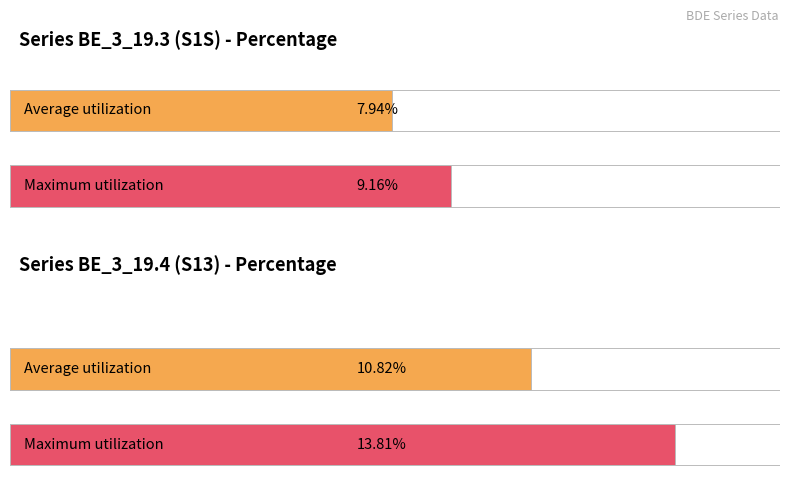

Which series has the widest spread of values?

Maximum utilization